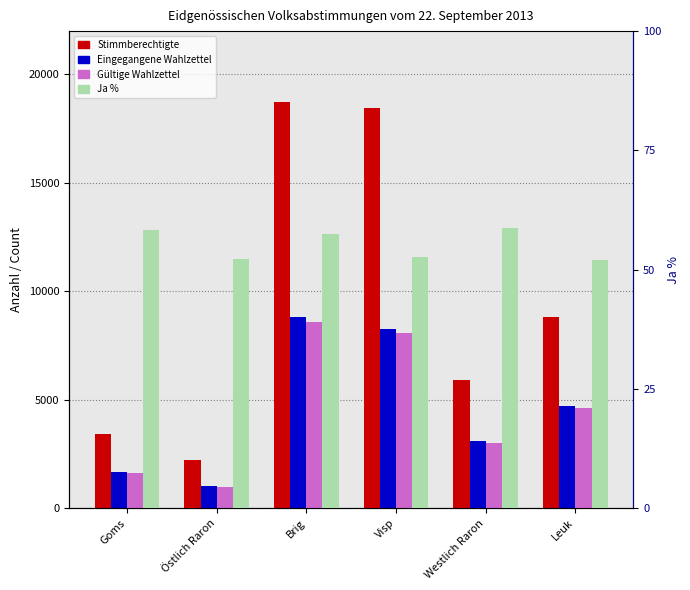

True or false: Gültige Wahlzettel has a value of 4048.1 at Brig.

False